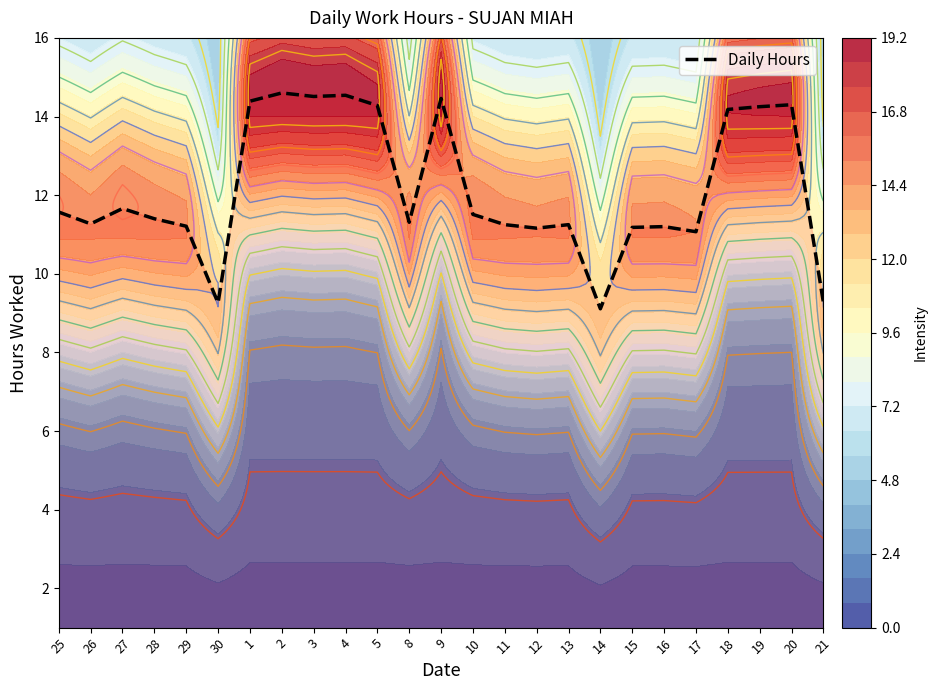

Which category has the highest value across all series?

2